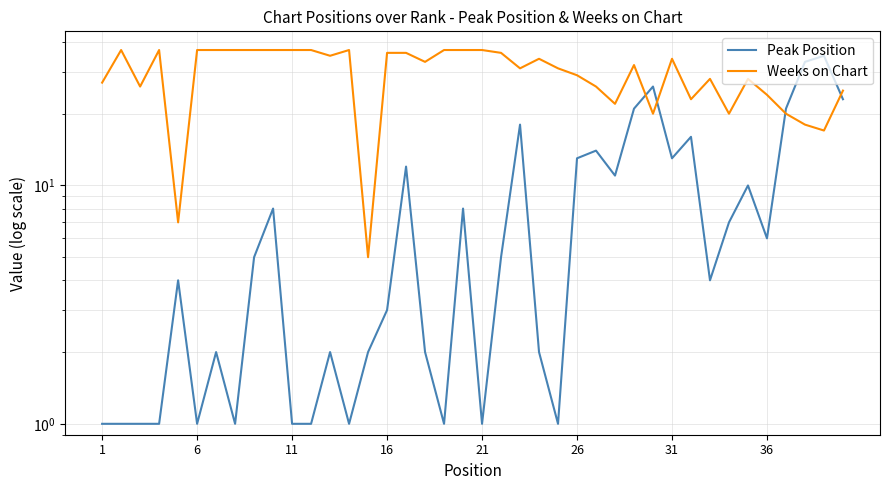

Which series has the widest spread of values?

Peak Position